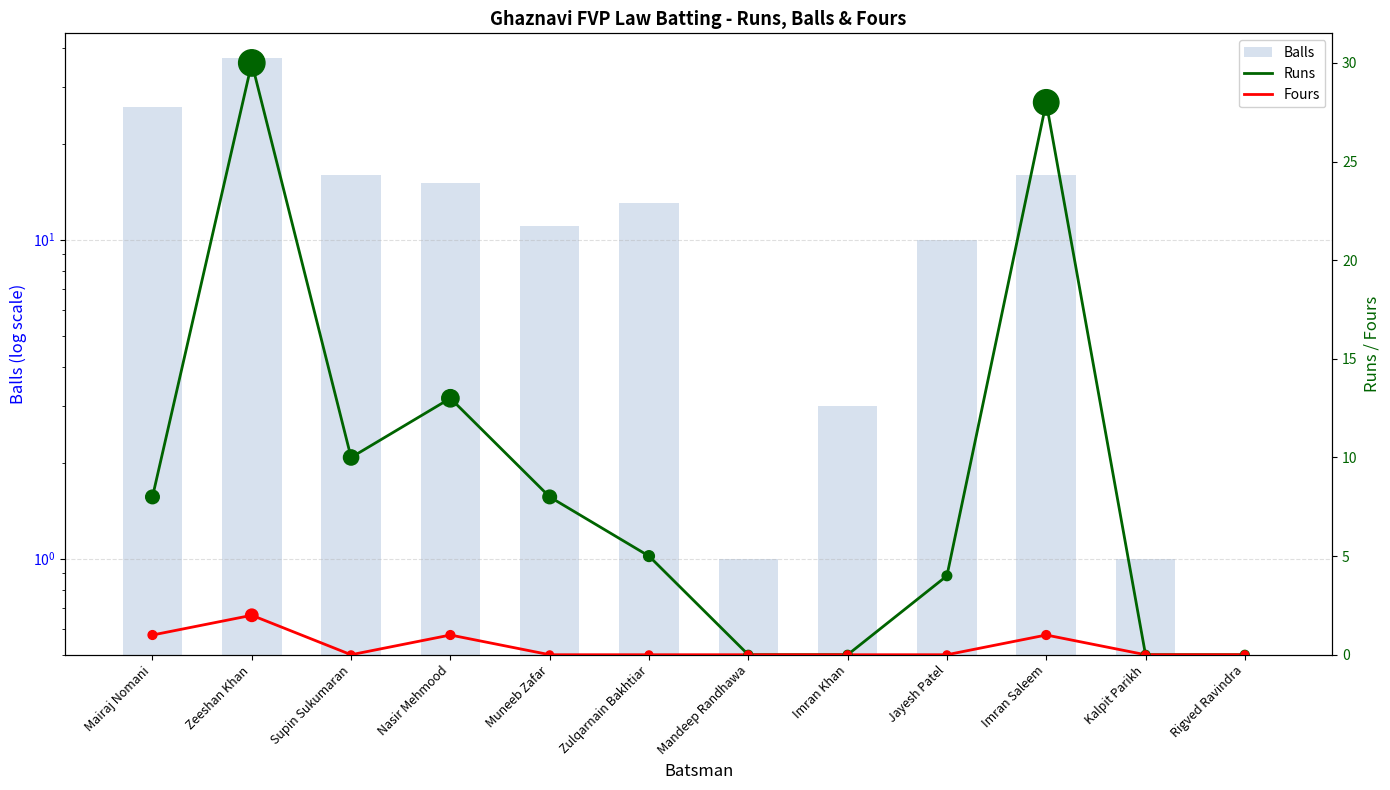

What is the total value across all series at Mairaj Nomani?

35